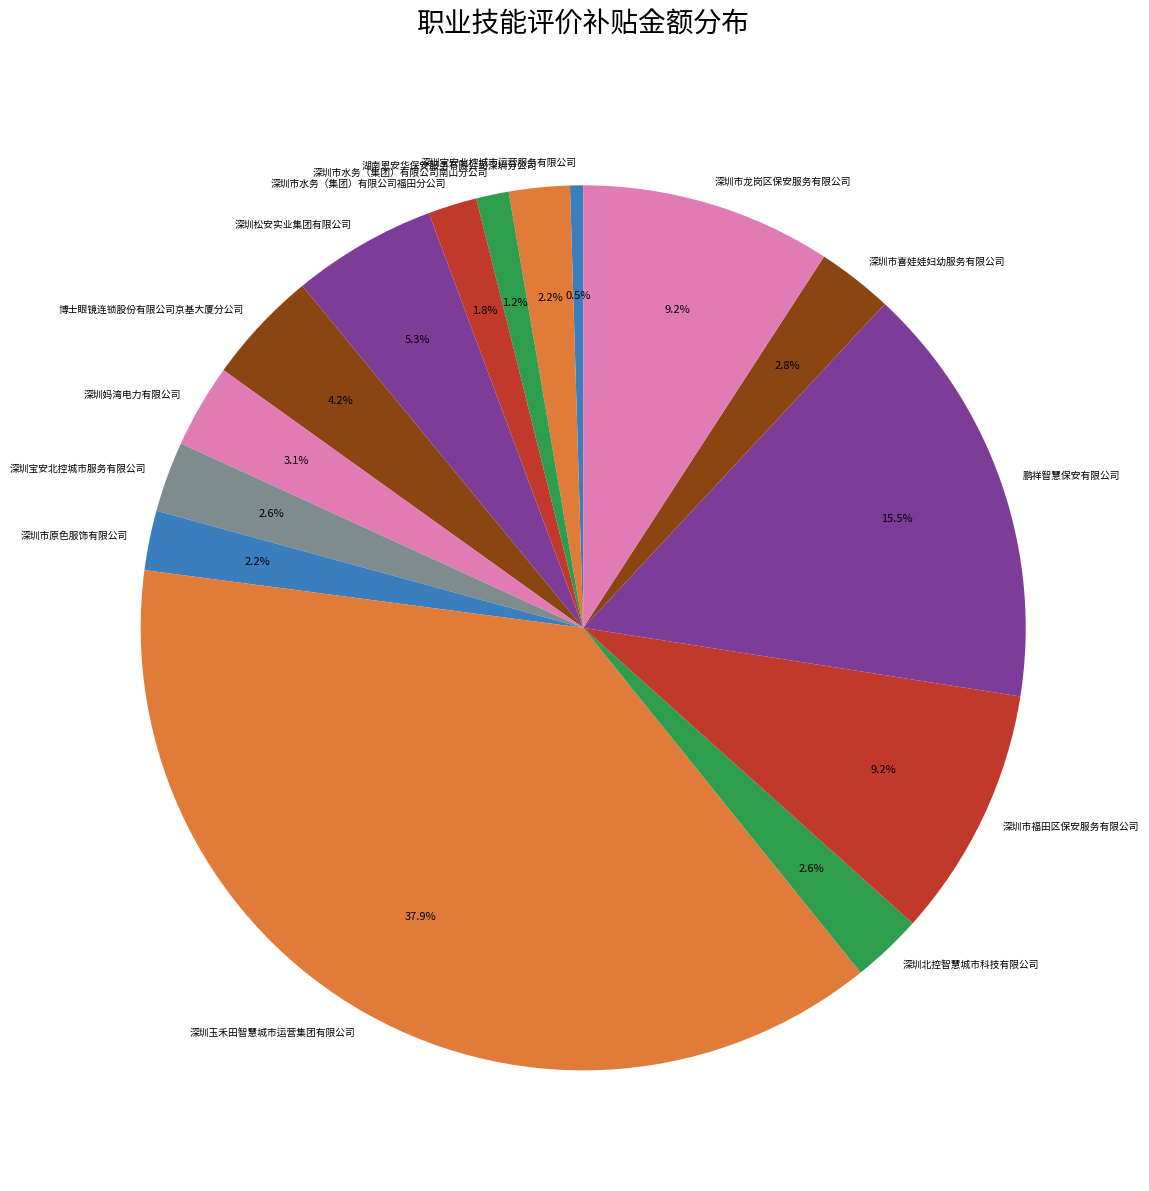

Which slice is the largest?

深圳玉禾田智慧城市运营集团有限公司